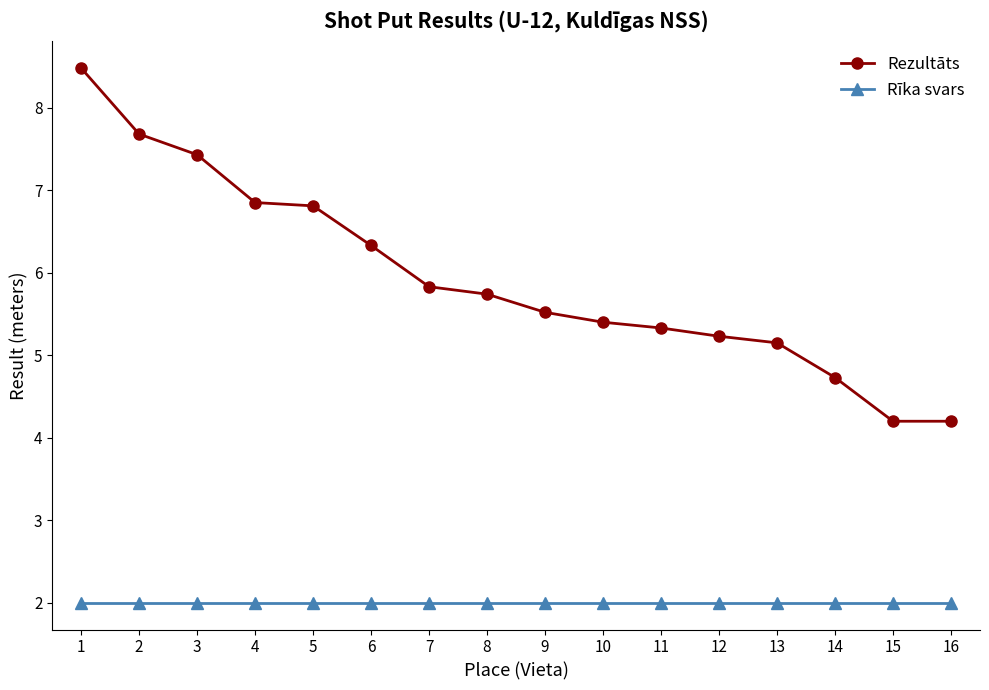

The Rezultāts series shows 6.8 at 4. True or false?

True